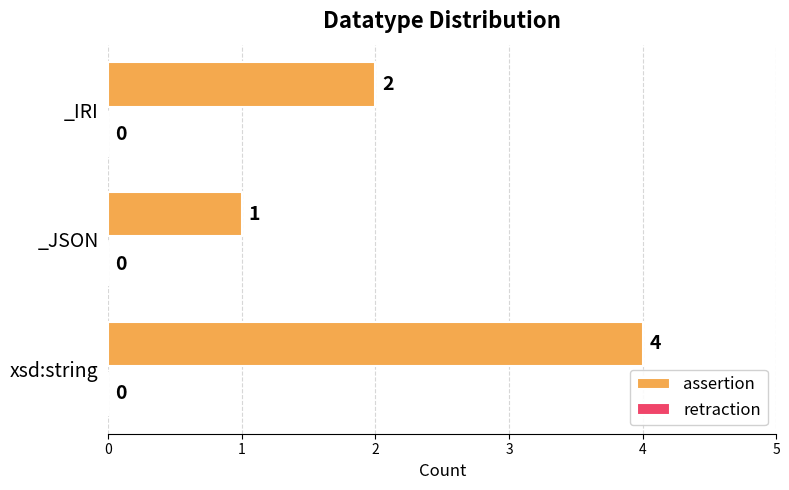

Reading bottom to top, extract all data points from this chart.

4	1	2